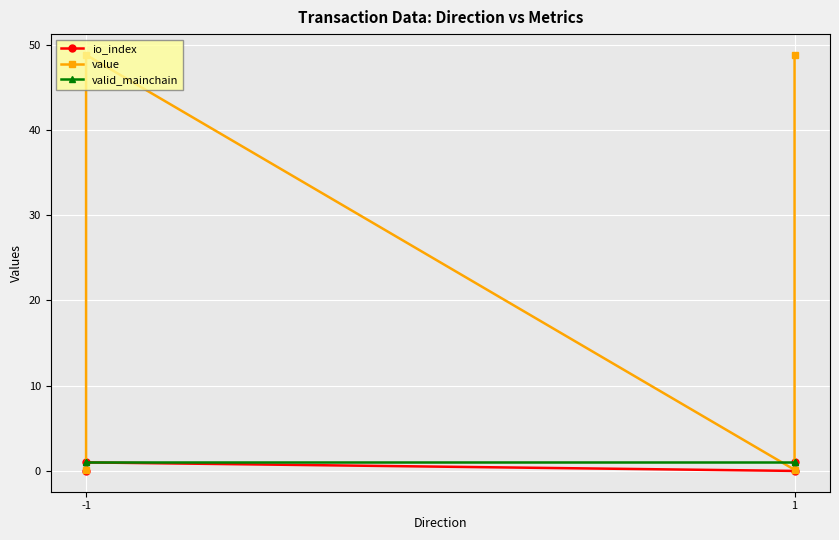

True or false: value has more than 2 interior local peaks.

False